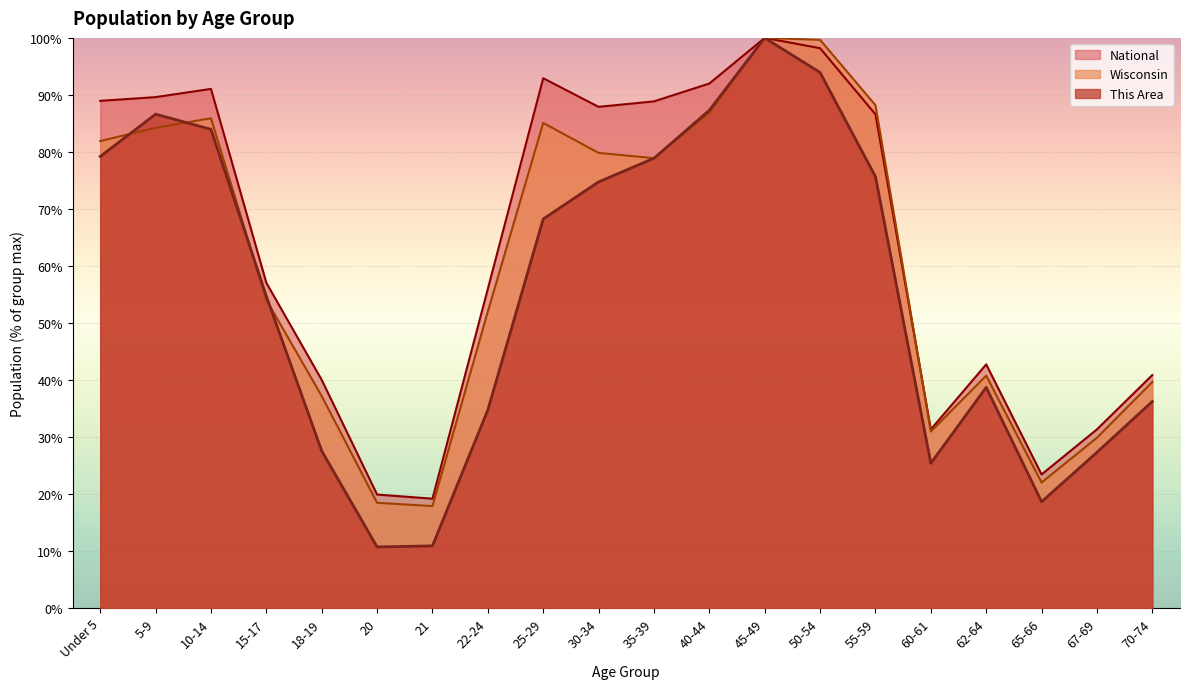

True or false: Wisconsin and This Area cross at least once.

True